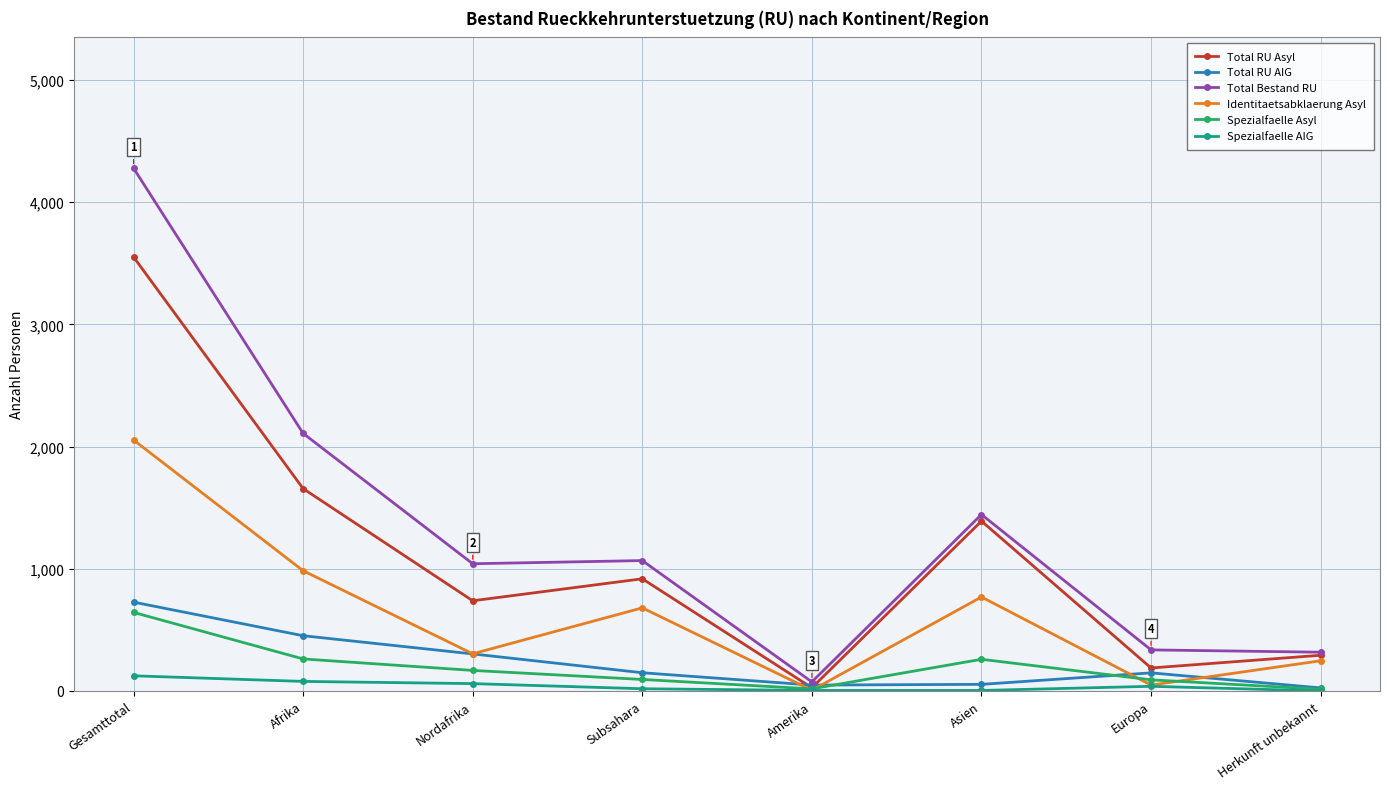

Is it true that Total RU Asyl equals 1390 at Asien?

True